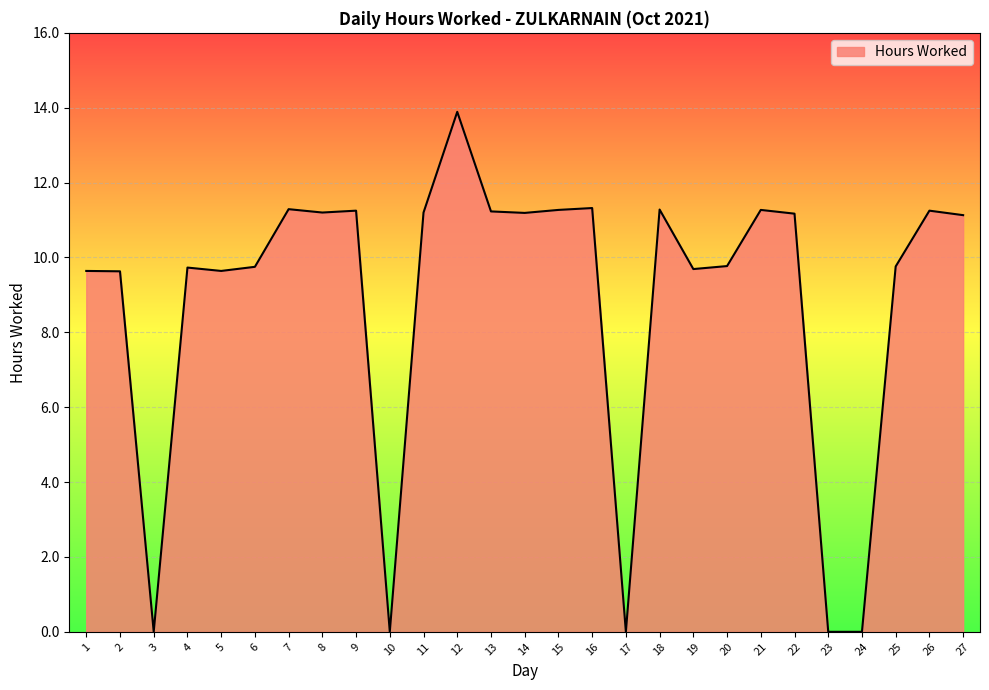

What is the approximate value at 27?

11.1